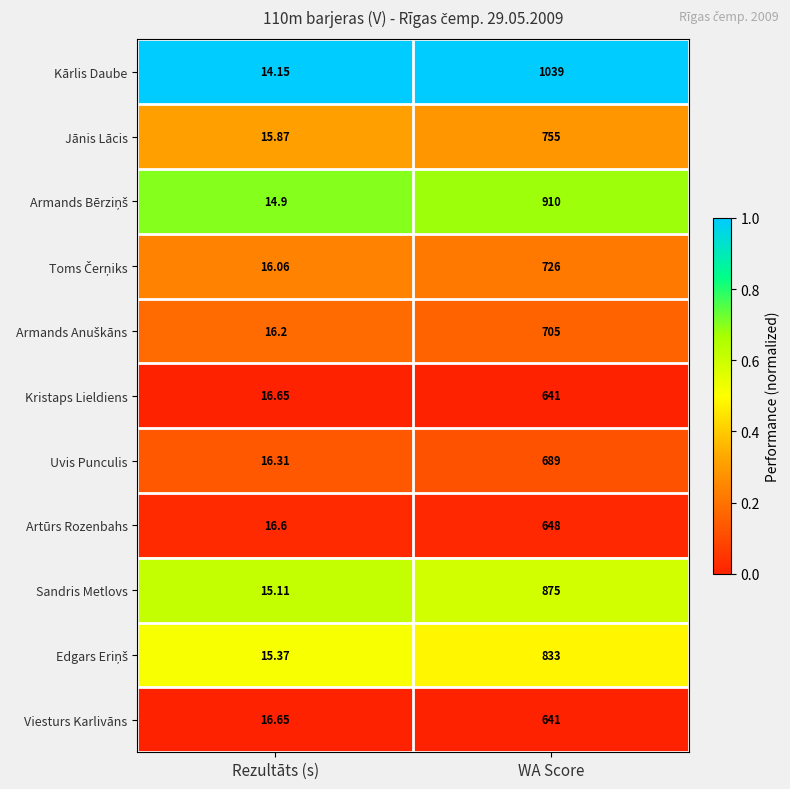

Which label corresponds to the smallest value in the chart?

Rezultāts (s)